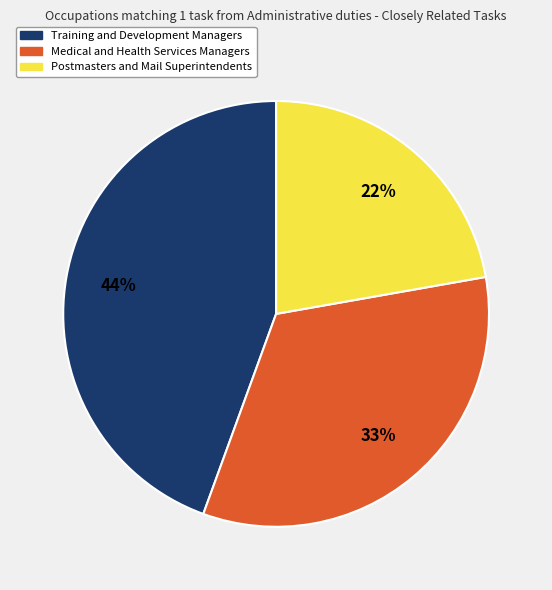

To the nearest percent, what is the difference between the Training and Development Managers and Medical and Health Services Managers slice percentages?

11%